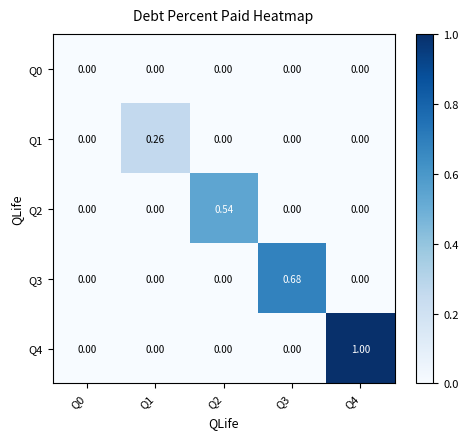

Is the value of Q4 at Q4 greater than the value of Q0 at Q0?

Yes